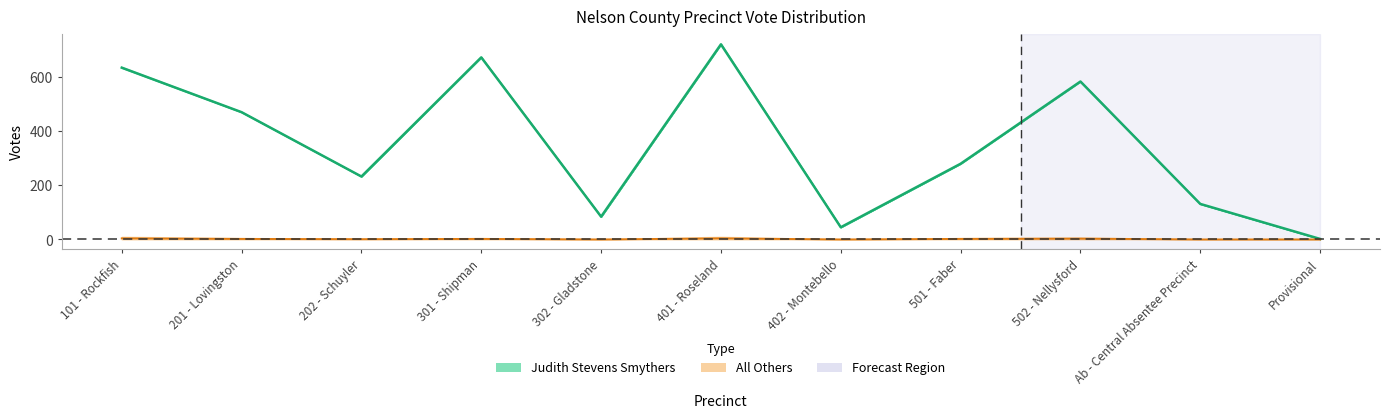

Where does the Judith Stevens Smythers series first go above 279?

101 - Rockfish